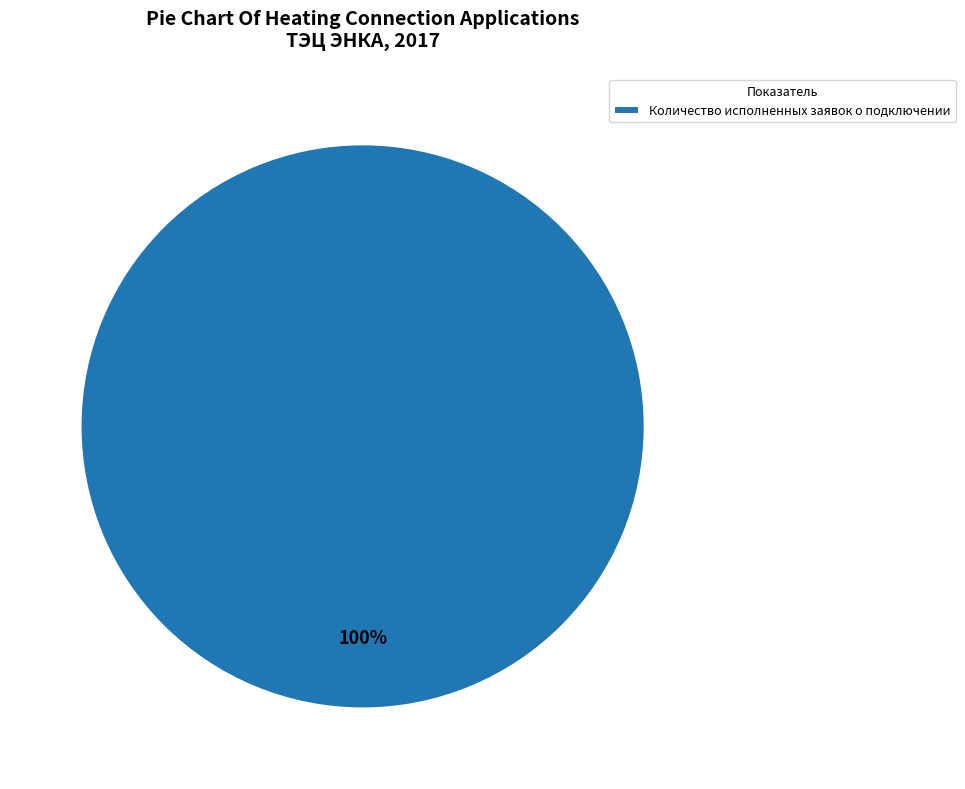

Rank the categories by value from highest to lowest.

Количество исполненных заявок о подключении